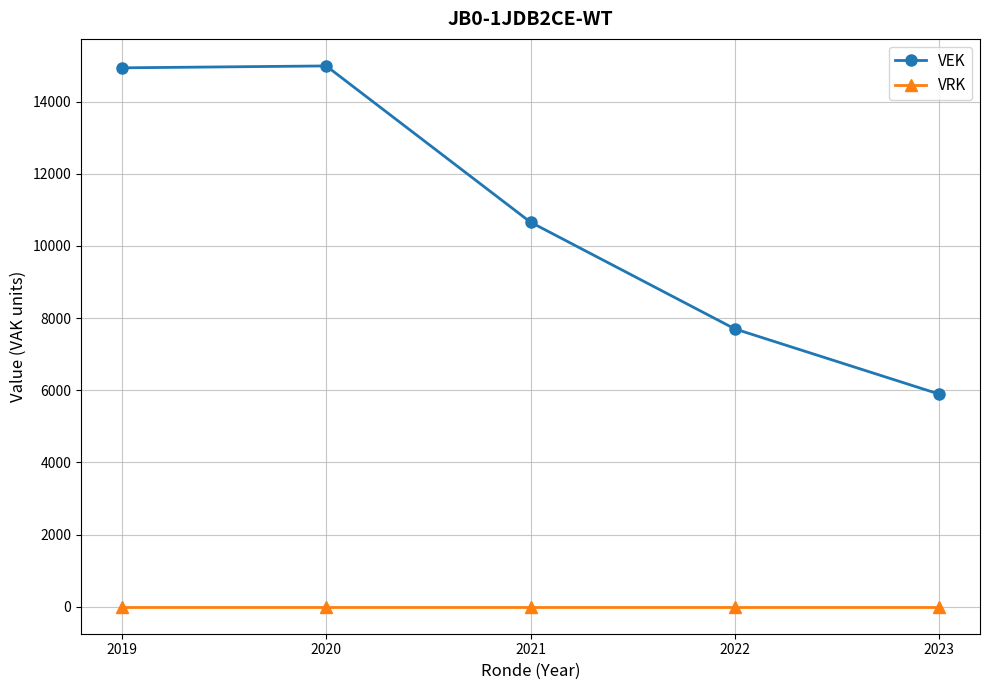

Between 2019 and 2022, which series saw the biggest shift?

VEK